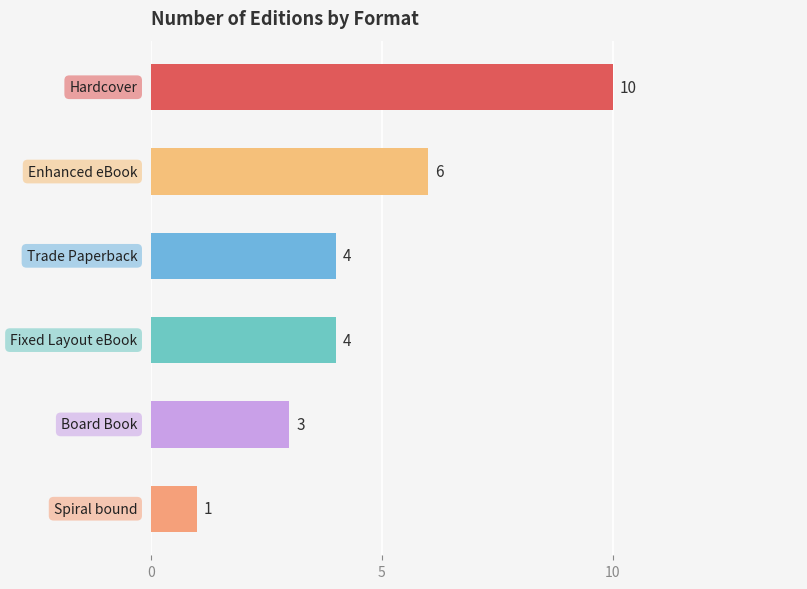

Reading top to bottom, transcribe all the data shown in this chart.

10	6	4	4	3	1